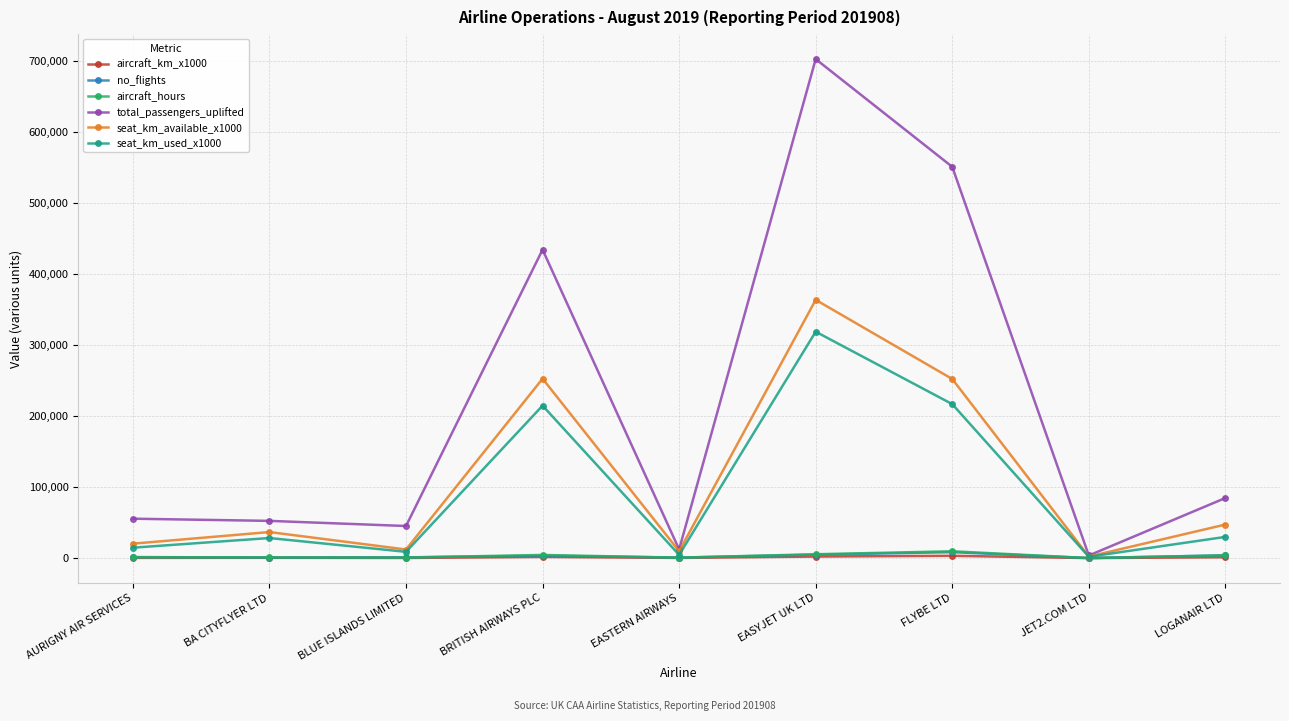

At which category is the sum across all series the highest?

EASYJET UK LTD